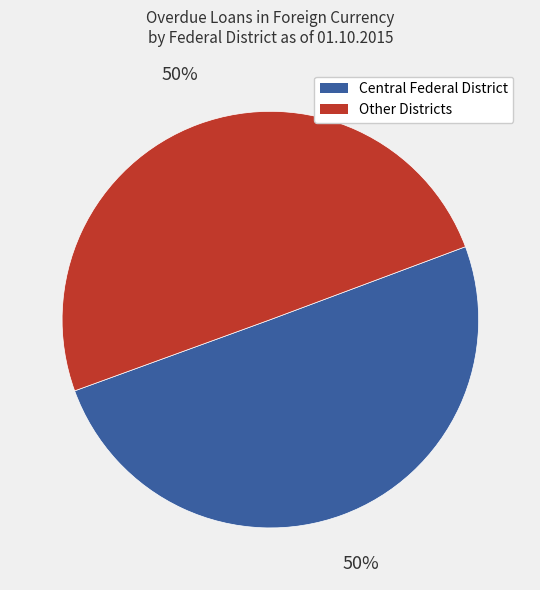

To the nearest percent, what is the average slice percentage?

50%